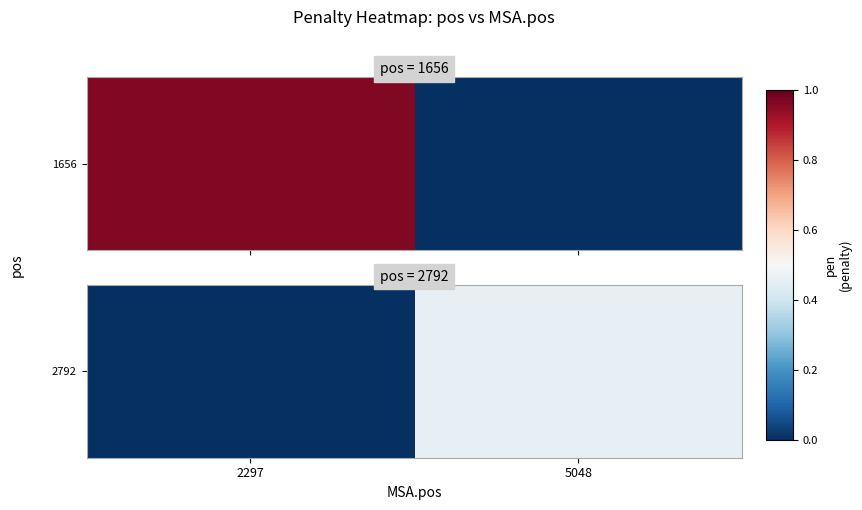

List the labels in order of value, smallest first.

2297, 5048